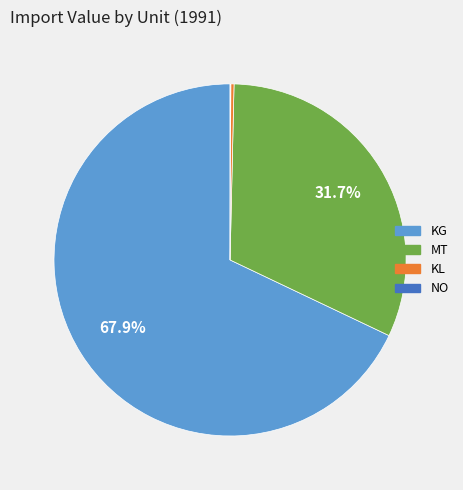

What is the ratio of the value at KG to the value at MT?

2.1